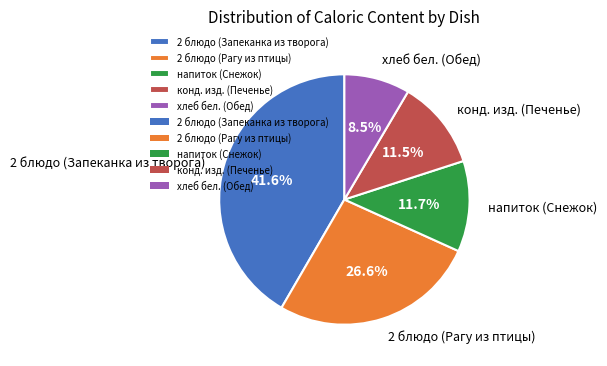

What is the ratio of the value at конд. изд. (Печенье) to the value at напиток (Снежок)?

1.0